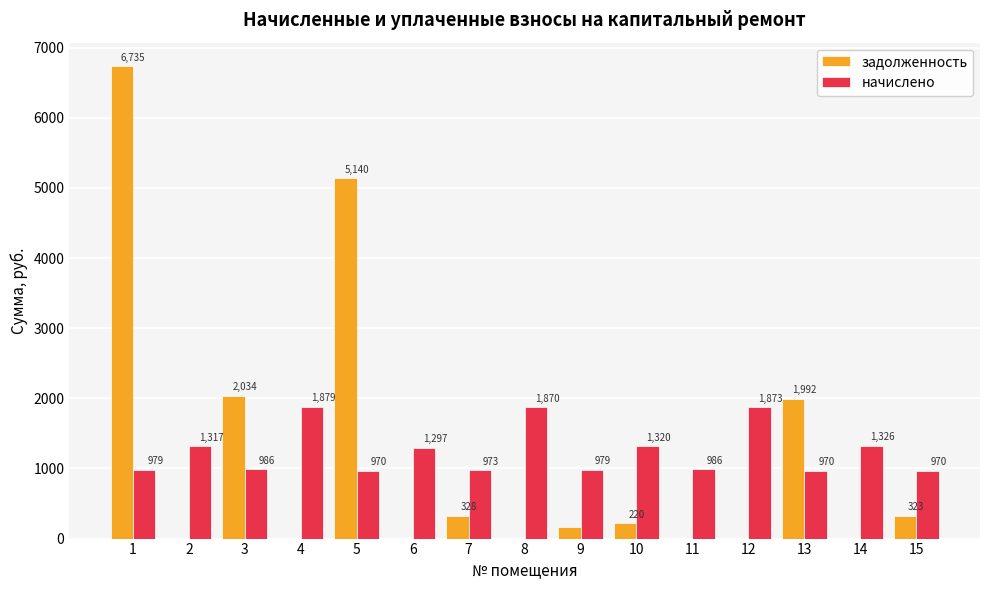

The начислено series shows 985.8 at 11. True or false?

True